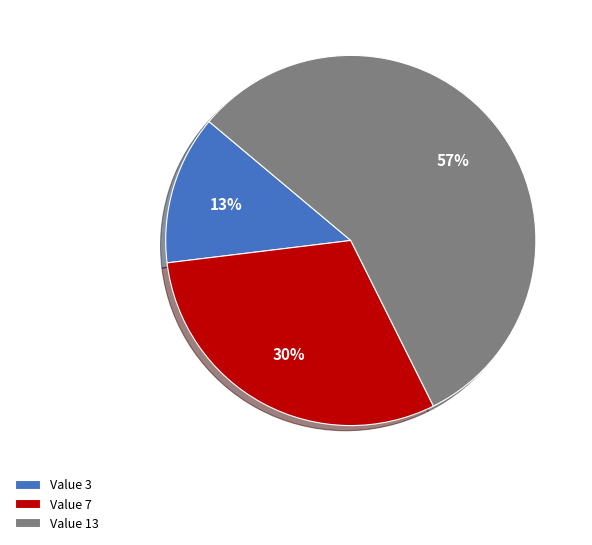

Which category has the smallest portion of the pie?

Value 3